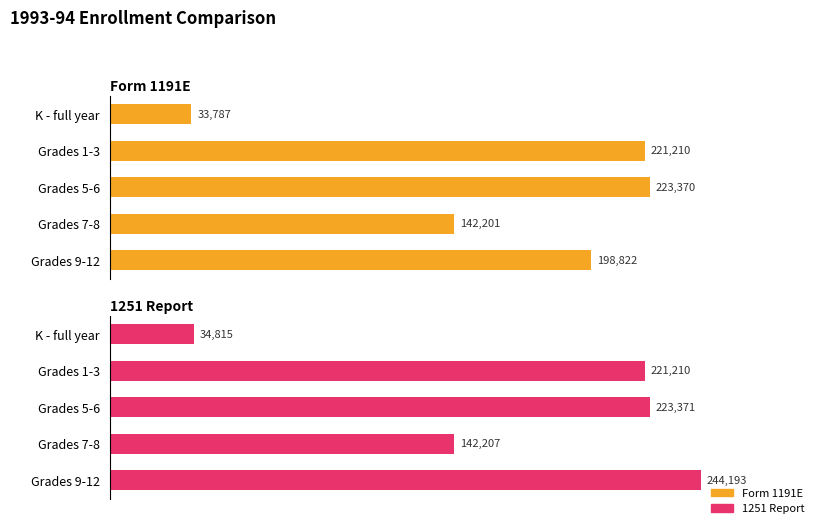

What is the difference between the maximum and minimum values in the 1251 Report series?

209378.4